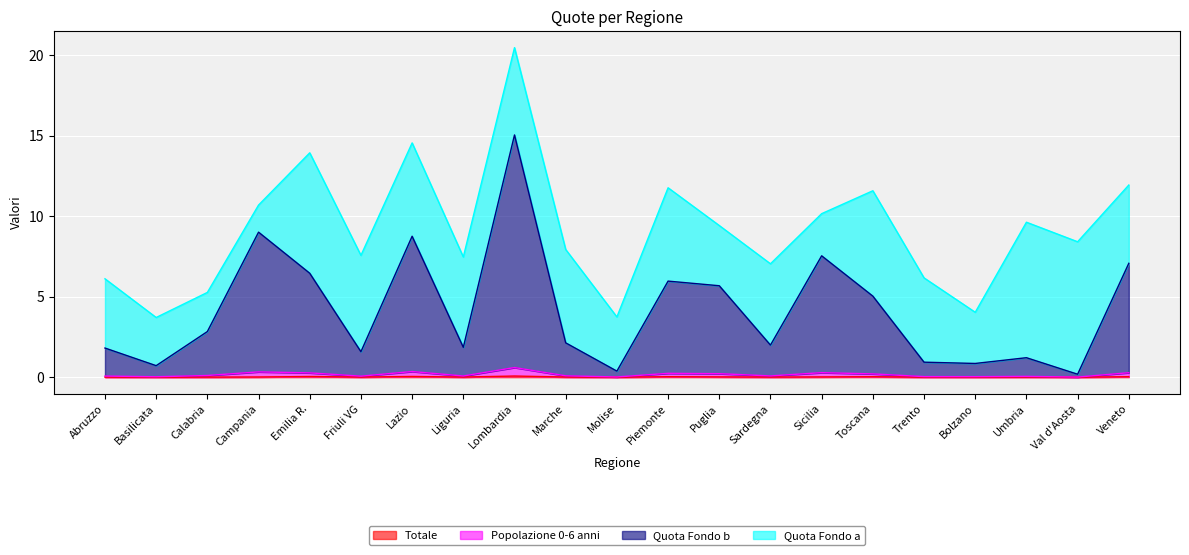

At which category is the sum across all series the highest?

Lombardia